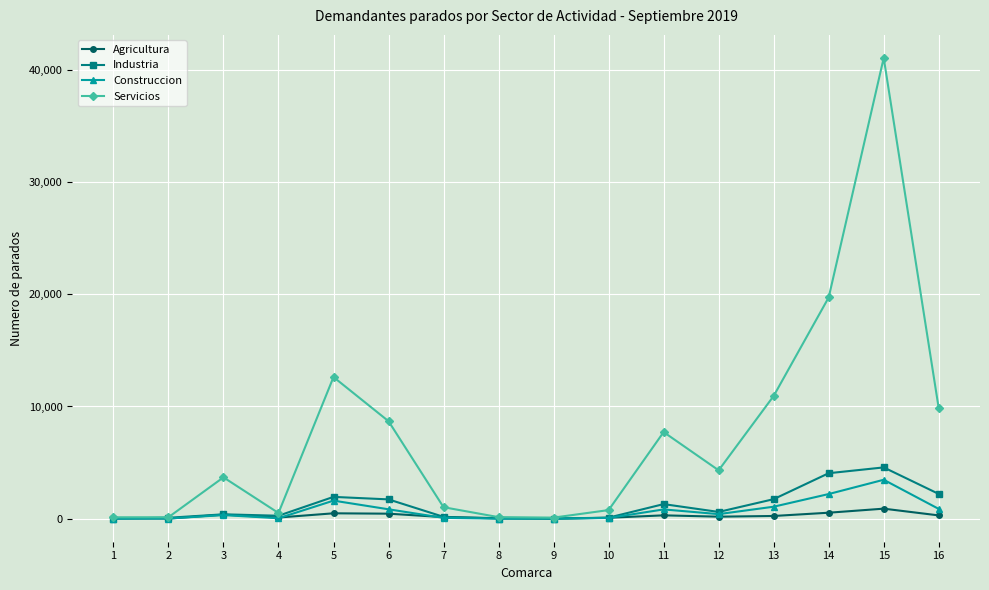

Rank the series at 6 from lowest to highest value.

Agricultura, Construccion, Industria, Servicios